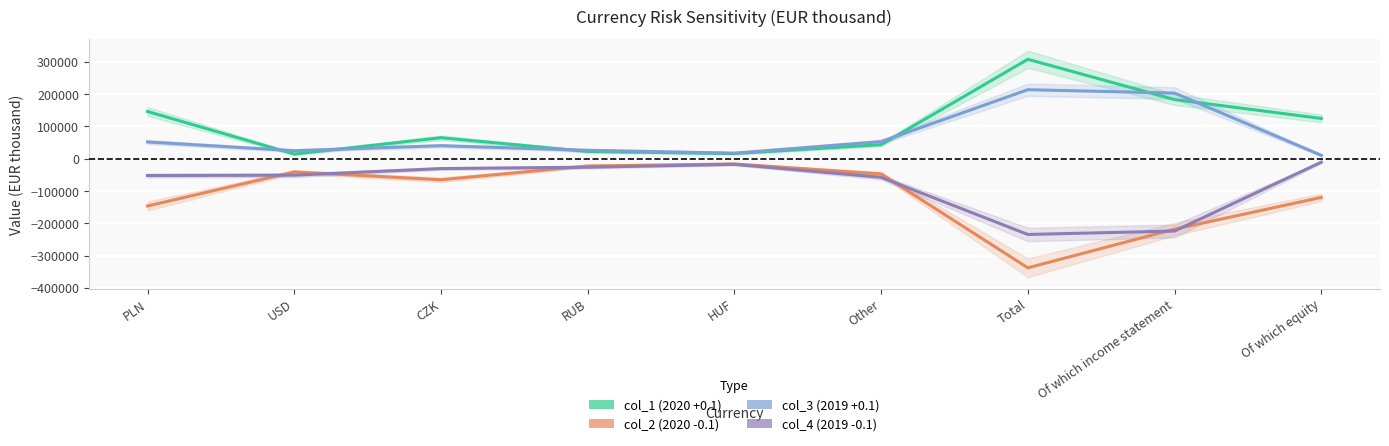

Where is the first local maximum for col_1 (2020 +0.1)?

CZK